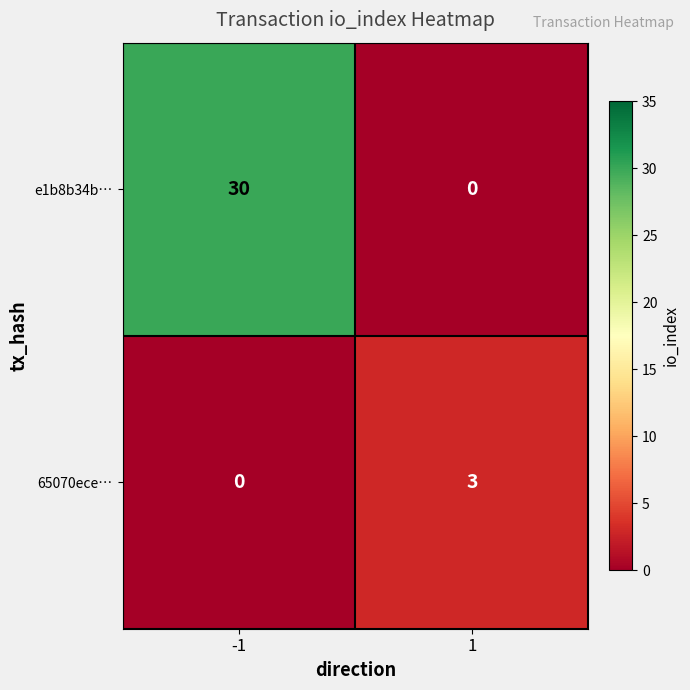

True or false: 65070ece… has a value of 4 at 1.

False